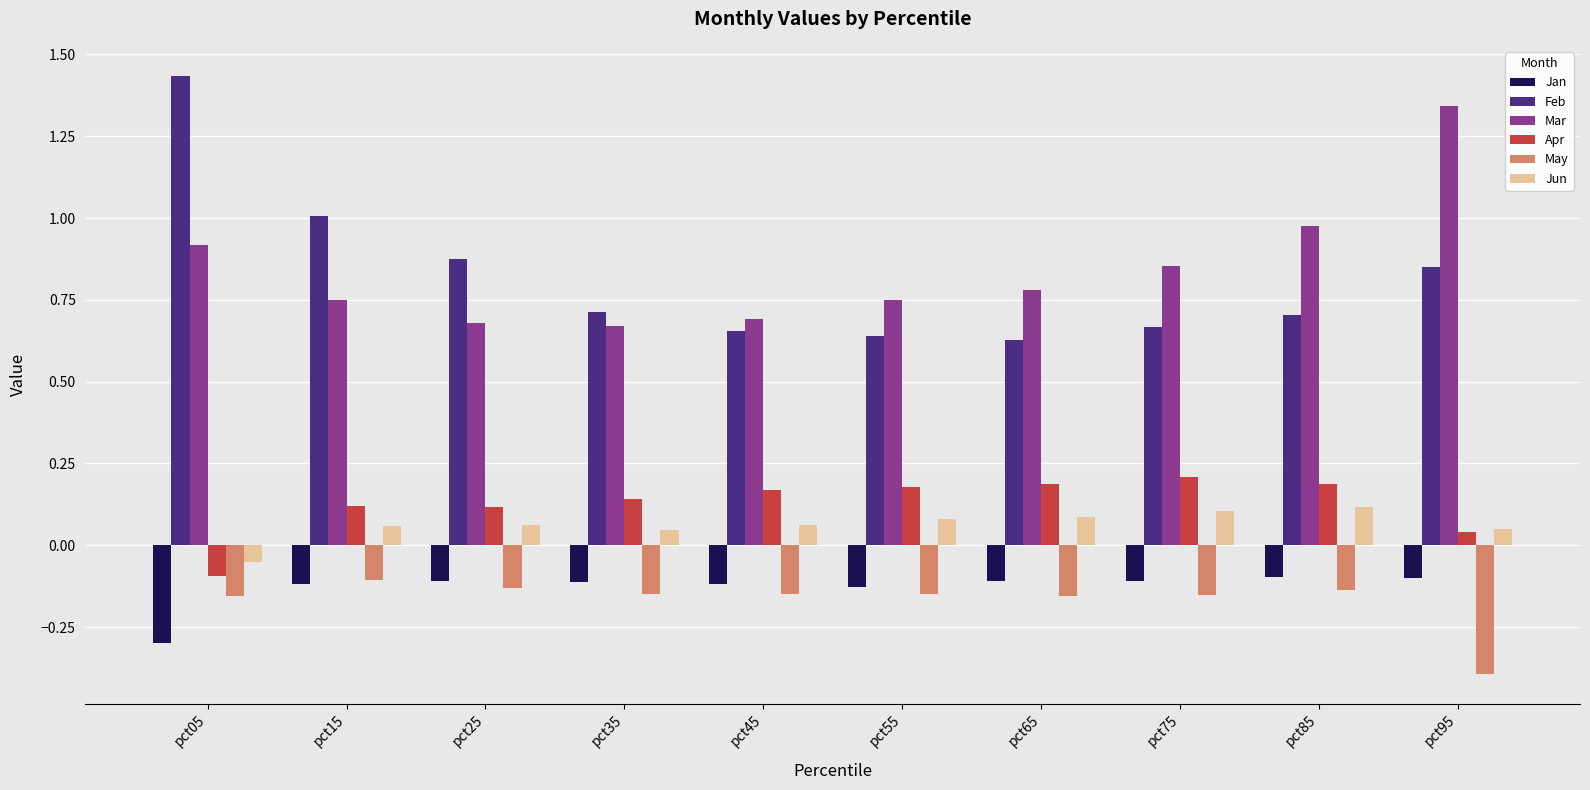

Is the value of Mar at pct25 greater than the value of Apr at pct55?

Yes